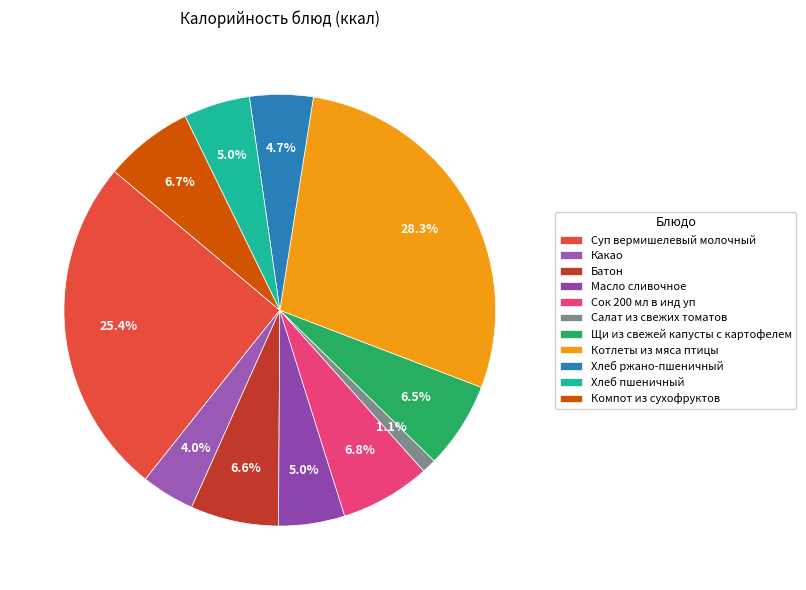

Is it true that Котлеты из мяса птицы is 28% of the pie?

True